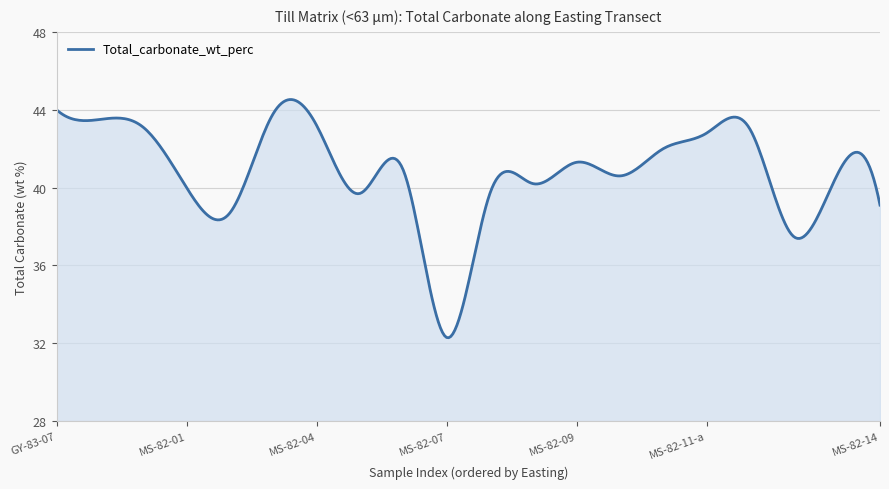

What is the difference between the maximum and minimum values?

12.2